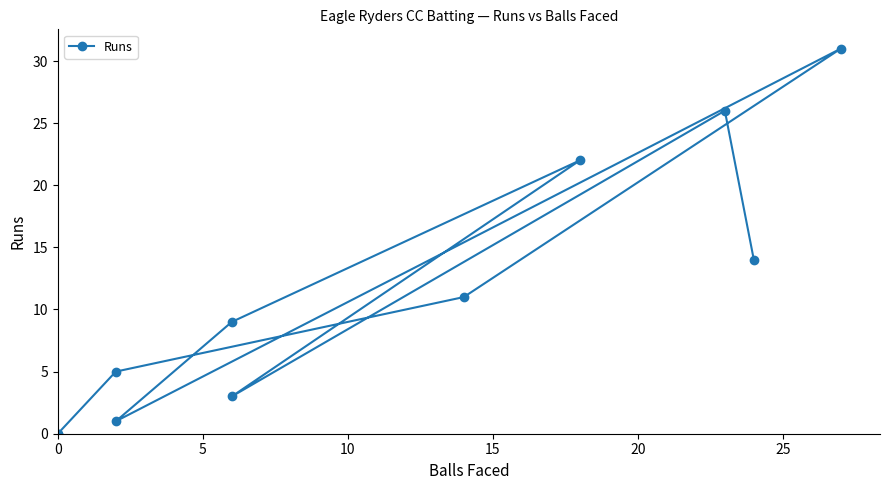

How many interior local peaks (higher than both neighbors) does the data have?

3